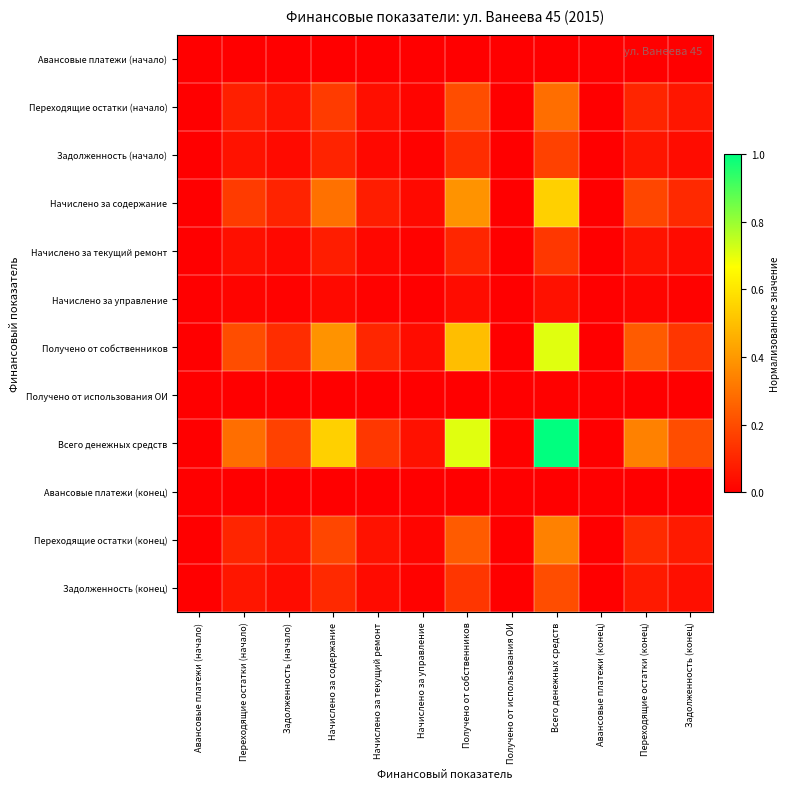

At how many categories does at least one series exceed 0?

10